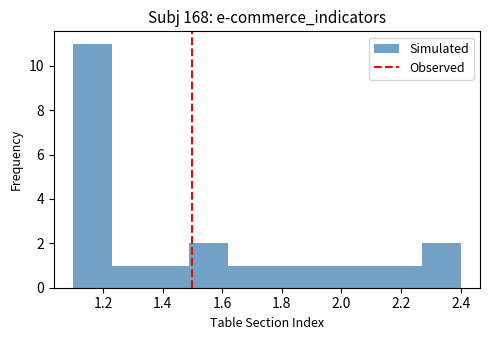

Reading left to right, transcribe this chart: for each bar, give the range it covers on the x-axis and its height. Neither the bar edges nor the heights are printed on the chart, so give them approximately, as read against the axes.

1.10 to 1.23: 11
1.23 to 1.36: 1
1.36 to 1.49: 1
1.49 to 1.62: 2
1.62 to 1.75: 1
1.75 to 1.88: 1
1.88 to 2.01: 1
2.01 to 2.14: 1
2.14 to 2.27: 1
2.27 to 2.40: 2